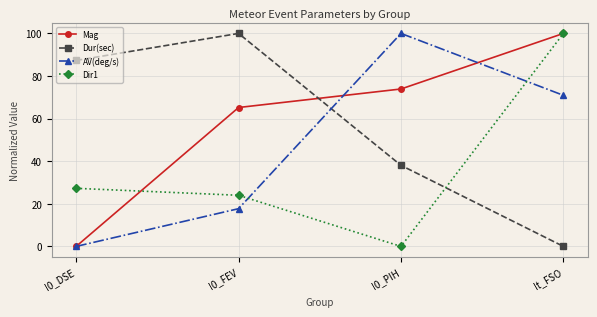

Reading left to right, transcribe all the data shown in this chart.

Mag: I0_DSE=0.0	I0_FEV=65.2	I0_PIH=73.9	It_FSO=100.0
Dur(sec): I0_DSE=87.3	I0_FEV=100.0	I0_PIH=38.1	It_FSO=0.0
AV(deg/s): I0_DSE=0.0	I0_FEV=17.7	I0_PIH=100.0	It_FSO=70.9
Dir1: I0_DSE=27.3	I0_FEV=24.0	I0_PIH=0.0	It_FSO=100.0